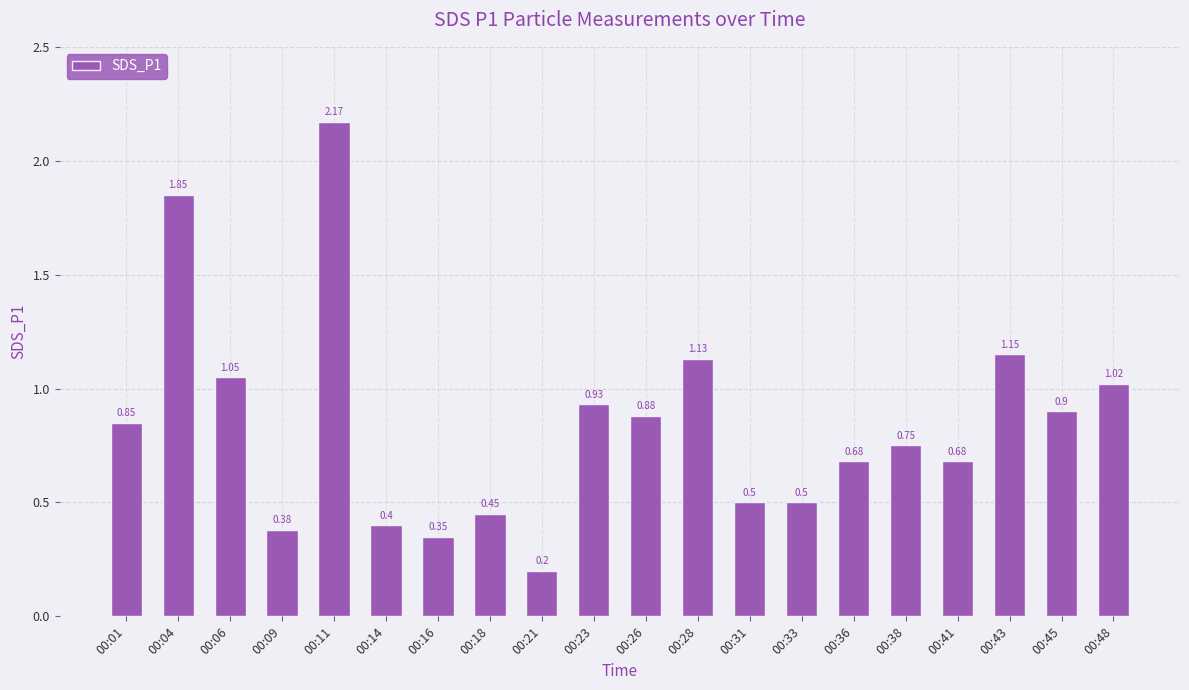

What is the difference between the maximum and minimum values?

2.0